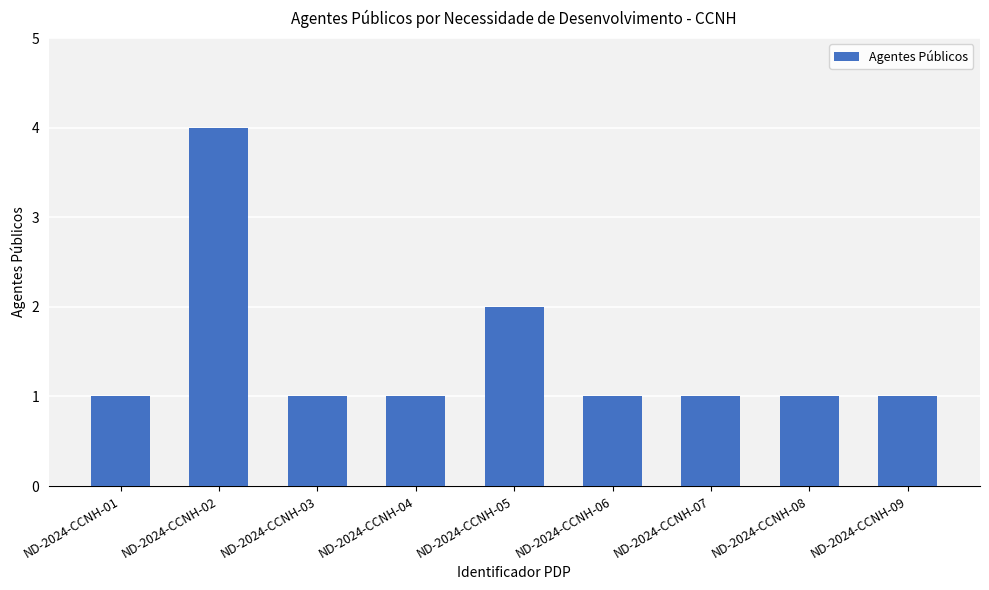

What is the change in value from ND-2024-CCNH-02 to ND-2024-CCNH-07?

-3